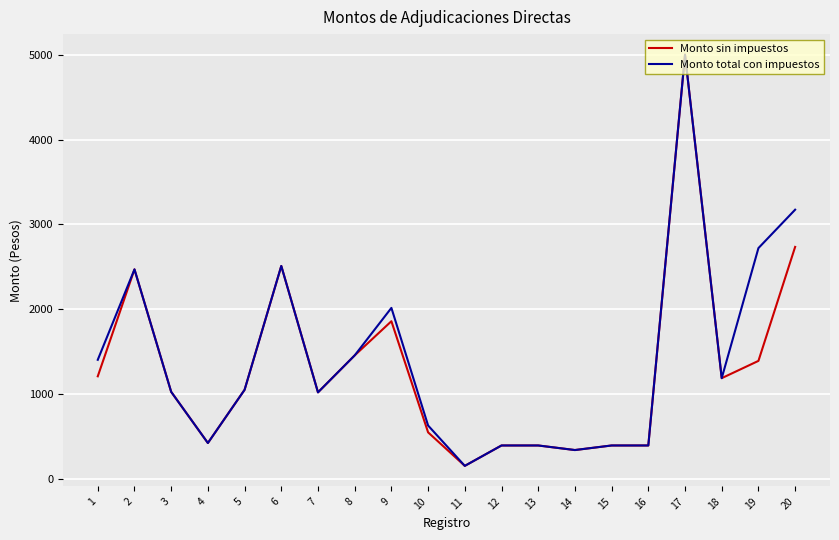

The value of Monto sin impuestos at 8 is 1948.2. True or false?

False